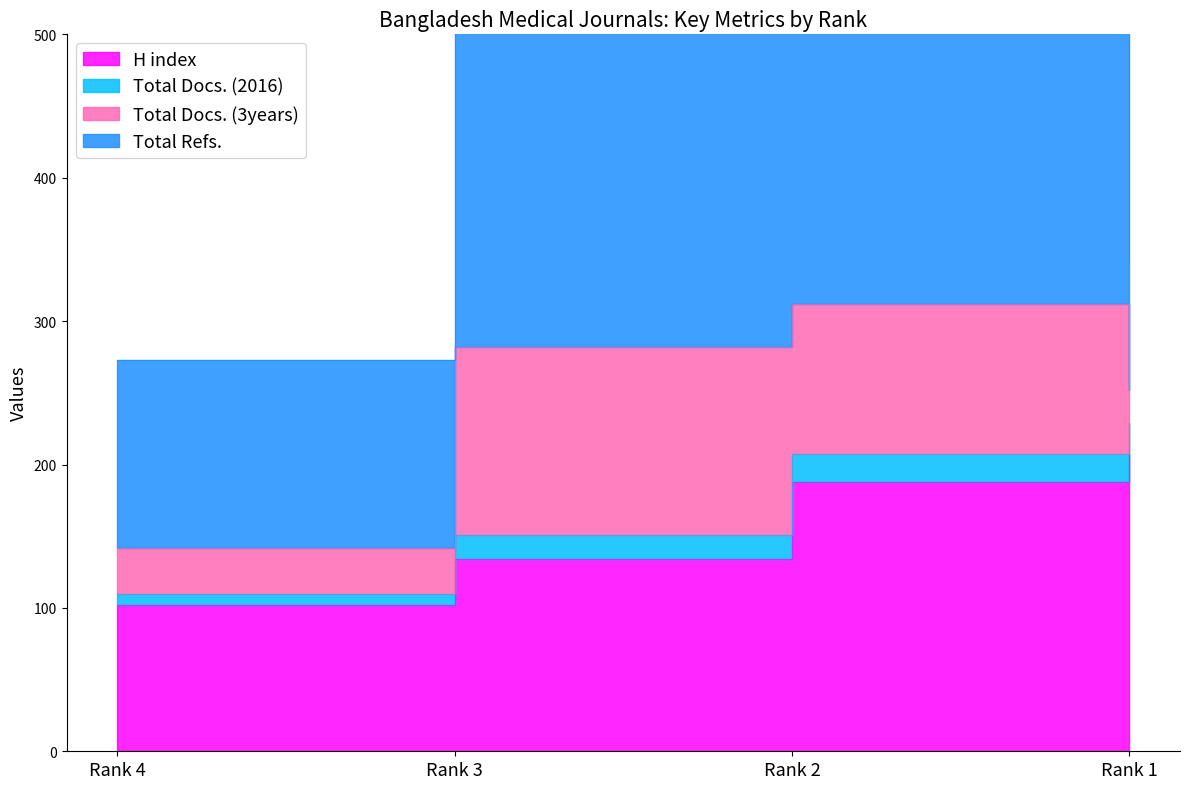

What is the value of the Total Docs. (3years) point at the 4th from the left?

23